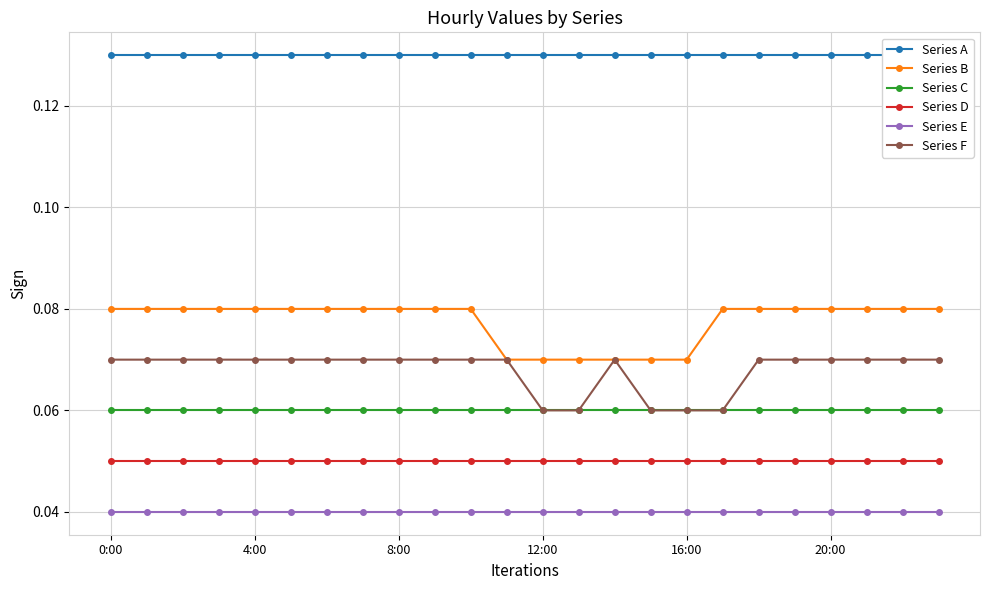

At which category is the sum across all series the highest?

0:00